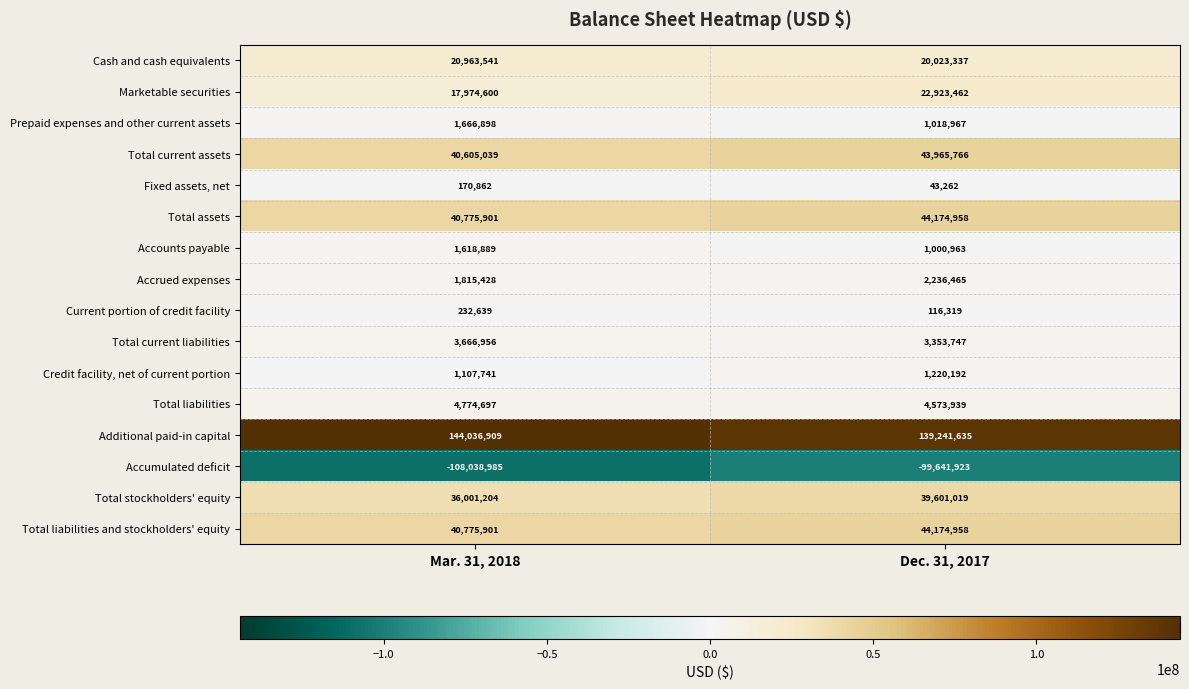

What is the difference between the Total current liabilities values at Dec. 31, 2017 and Mar. 31, 2018?

313209